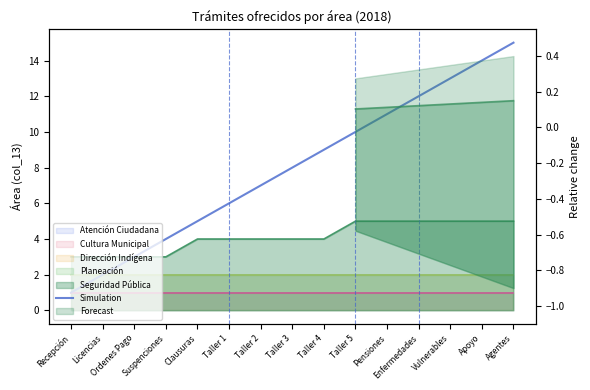

Rank the categories by value from highest to lowest.

Agentes, Apoyo, Vulnerables, Enfermedades, Pensiones, Taller 5, Taller 4, Taller 3, Taller 2, Taller 1, Clausuras, Suspenciones, Ordenes Pago, Licencias, Recepción